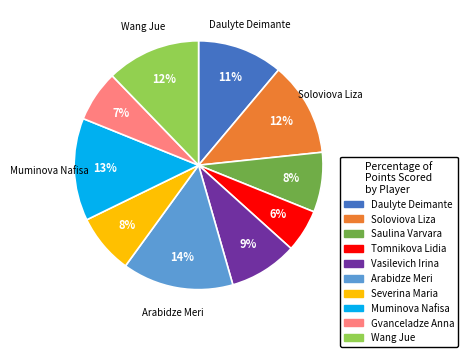

How many slices are in this pie chart?

10